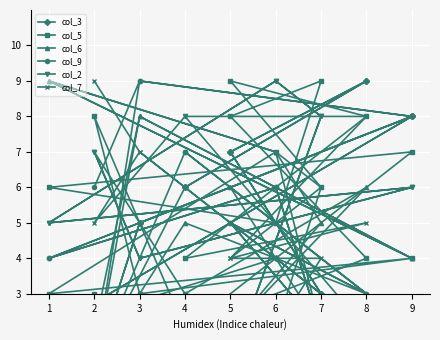

Rank the series by their maximum value, from lowest to highest.

col_3, col_5, col_6, col_9, col_2, col_7